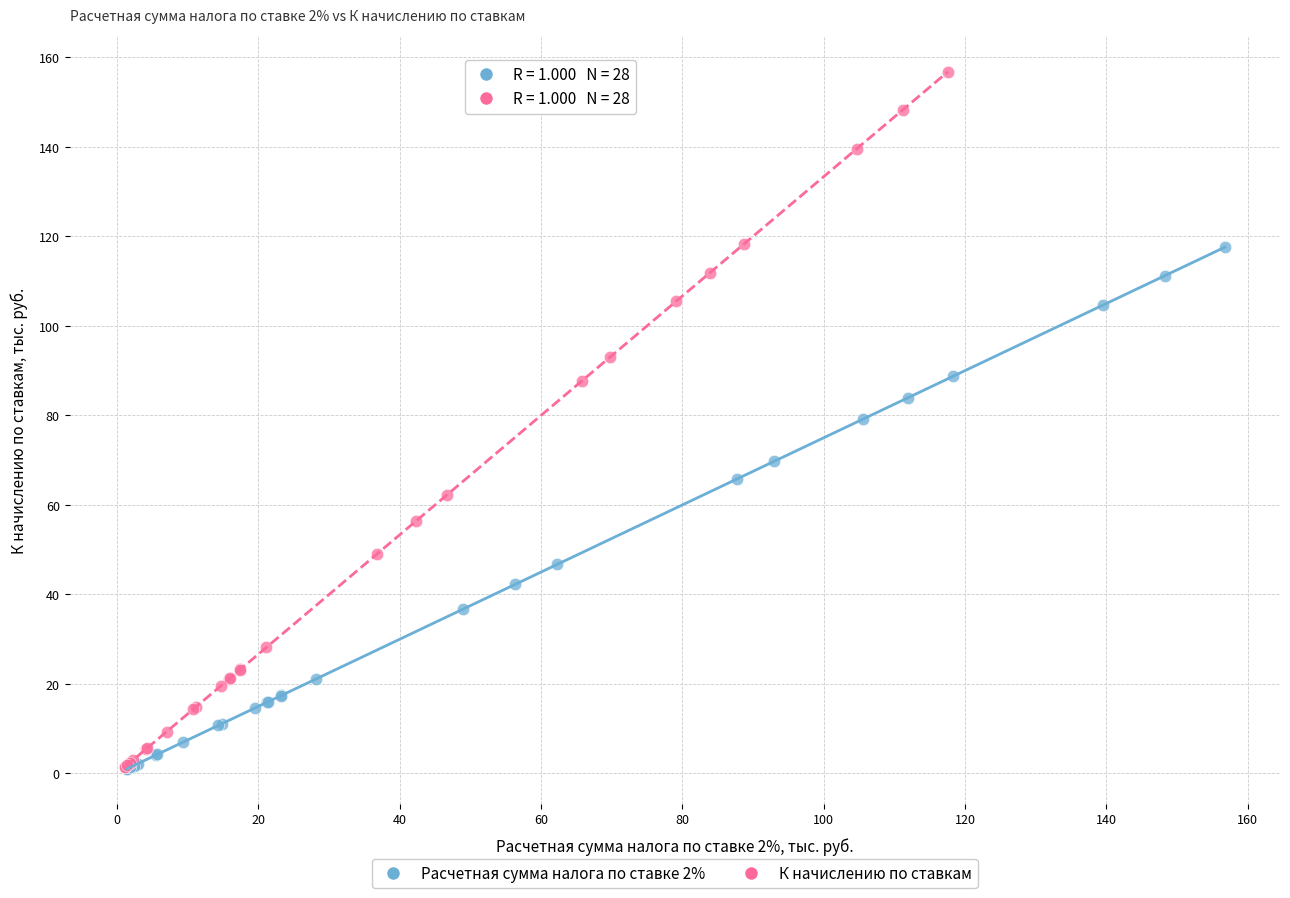

Which series reaches the maximum Y coordinate?

К начислению по ставкам